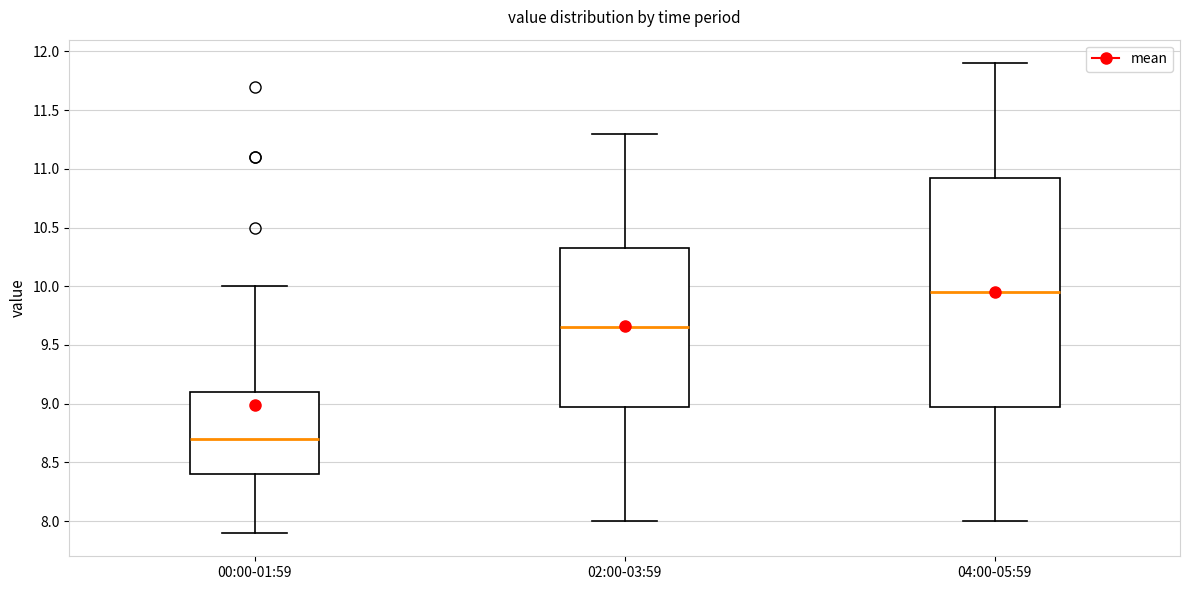

Reading left to right, transcribe this box plot: for each box, give where its median line is, the range the box spans, and where its two whiskers end, as read against the y-axis. The values are not printed on the chart, so give them approximately, as read against the axis.

00:00-01:59: median 8.70, box 8.40 to 9.10, whiskers 7.90 to 10.00
02:00-03:59: median 9.65, box 9.00 to 10.35, whiskers 8.00 to 11.30
04:00-05:59: median 9.95, box 9.00 to 10.95, whiskers 8.00 to 11.90